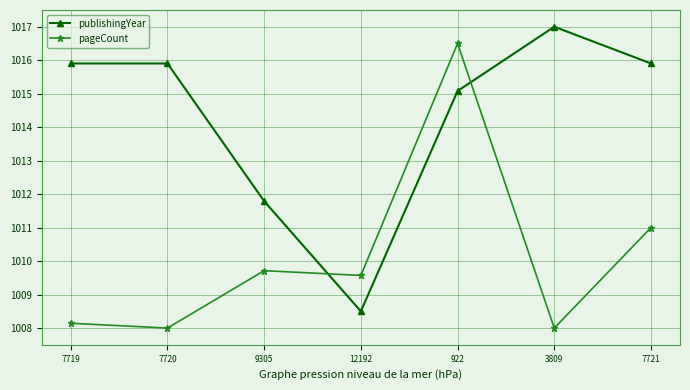

What is the difference between the publishingYear values at 12192 and 7719?

7.4